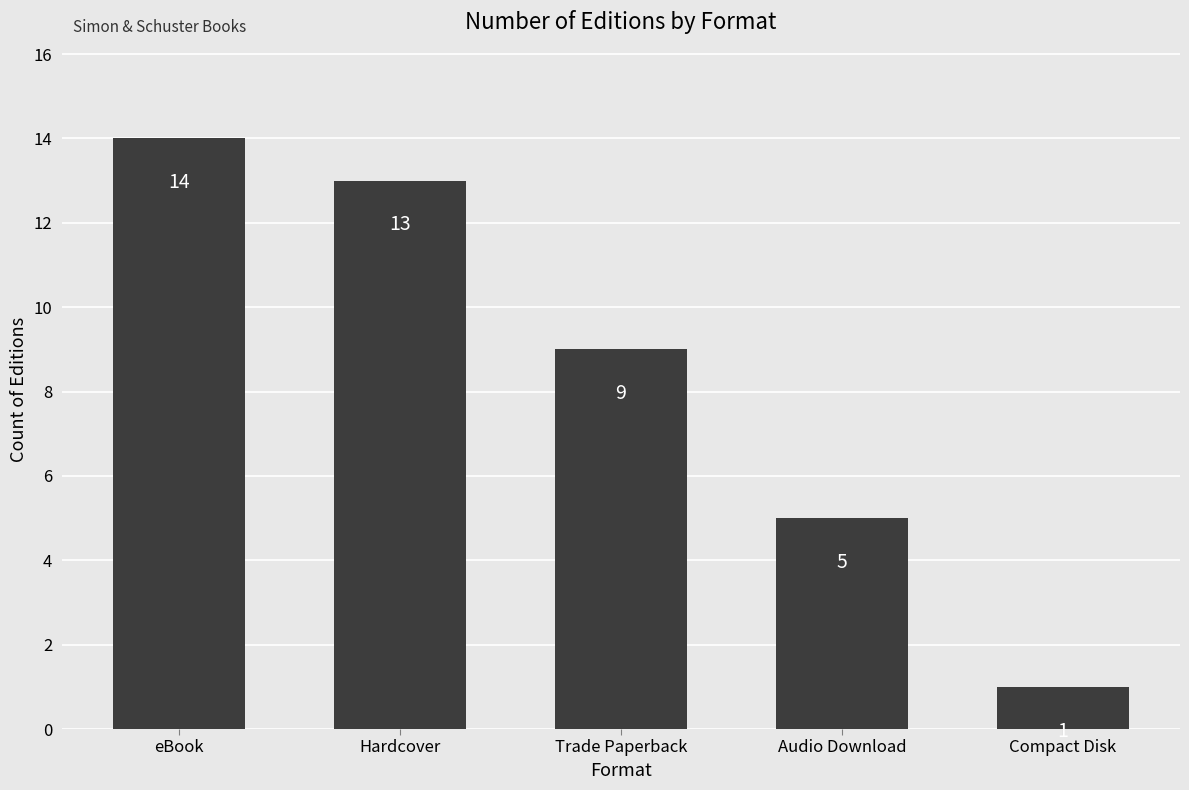

Reading left to right, what are all the values shown in this chart?

eBook=14	Hardcover=13	Trade Paperback=9	Audio Download=5	Compact Disk=1